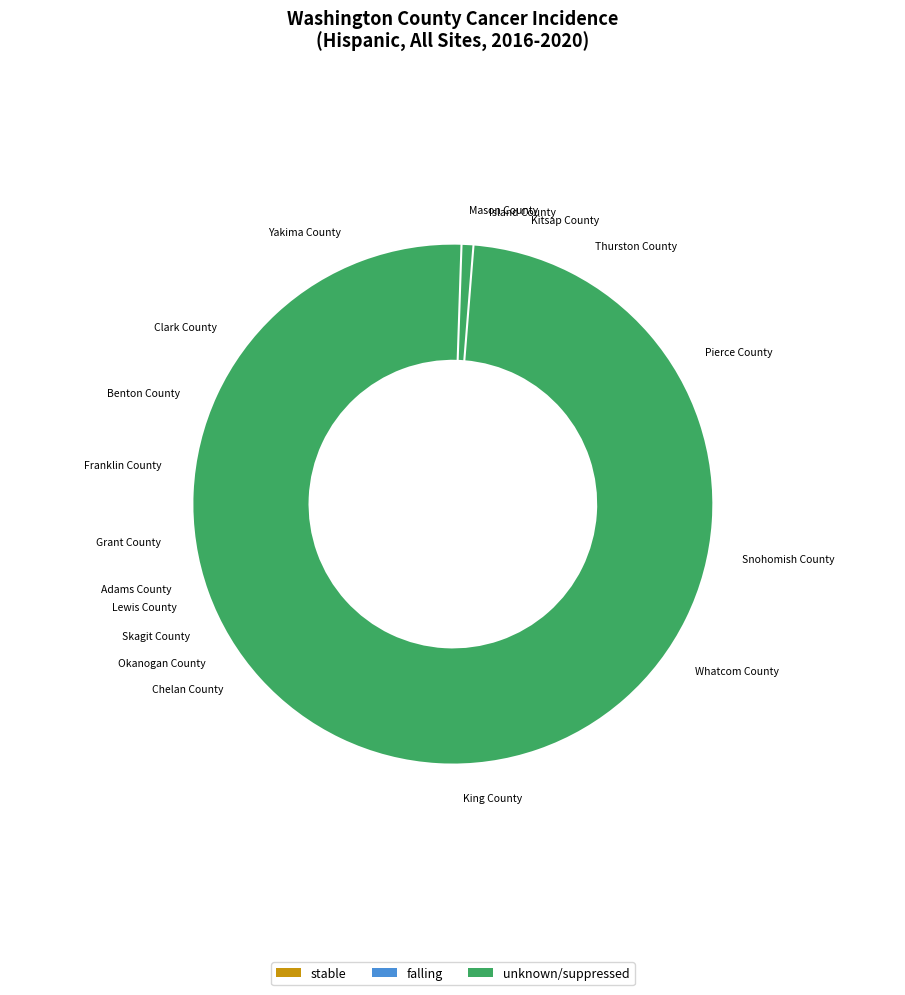

To the nearest percent, what is the difference between the largest and smallest slice percentages?

27%